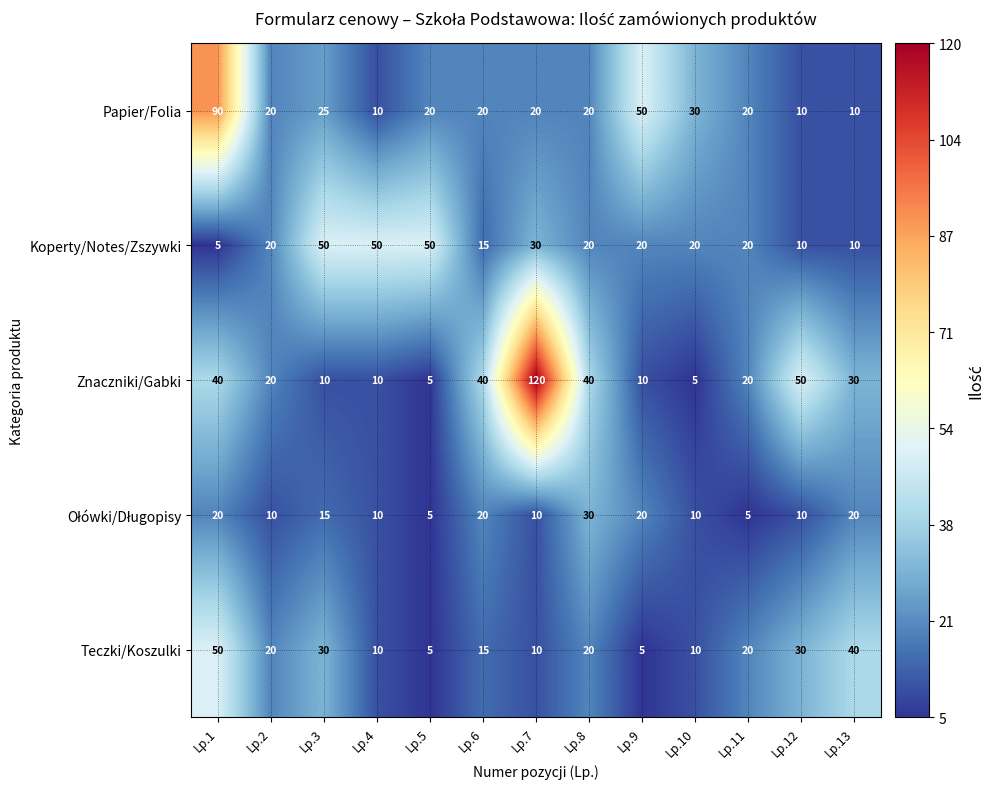

At which category is the sum across all series the highest?

Lp.1